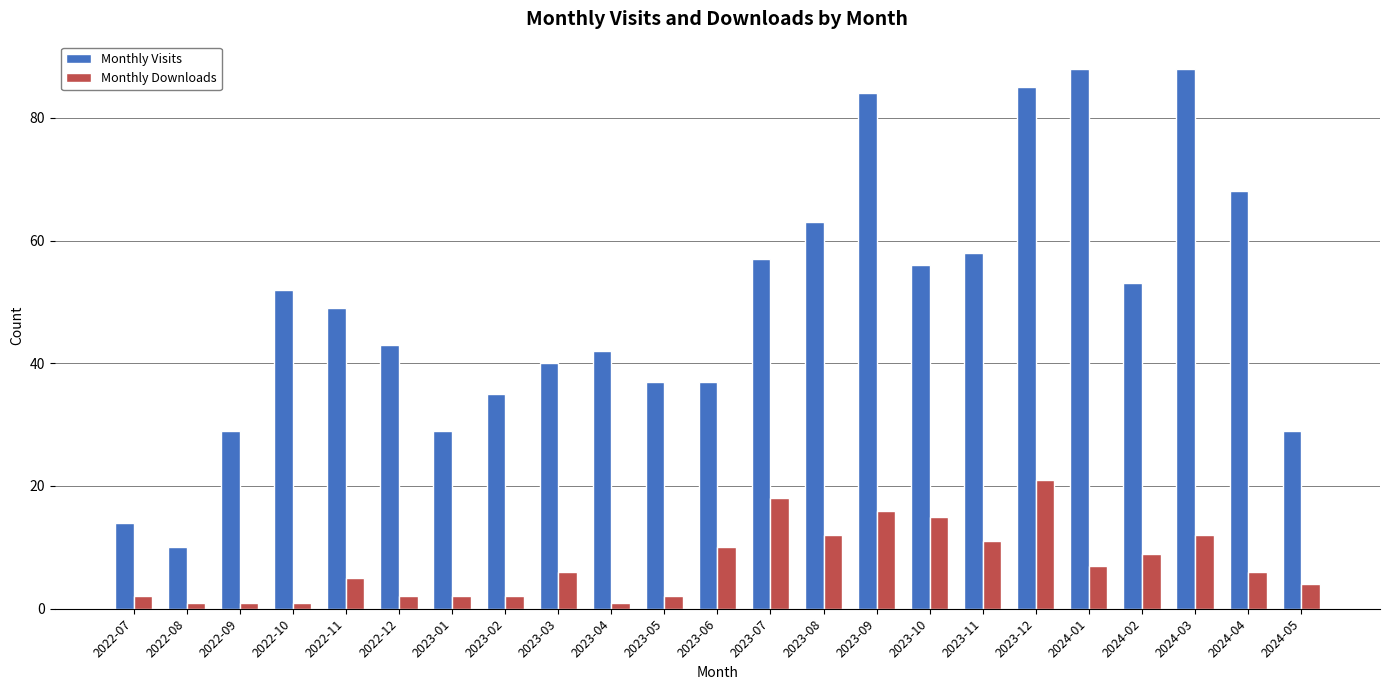

At how many categories does at least one series exceed 17?

21